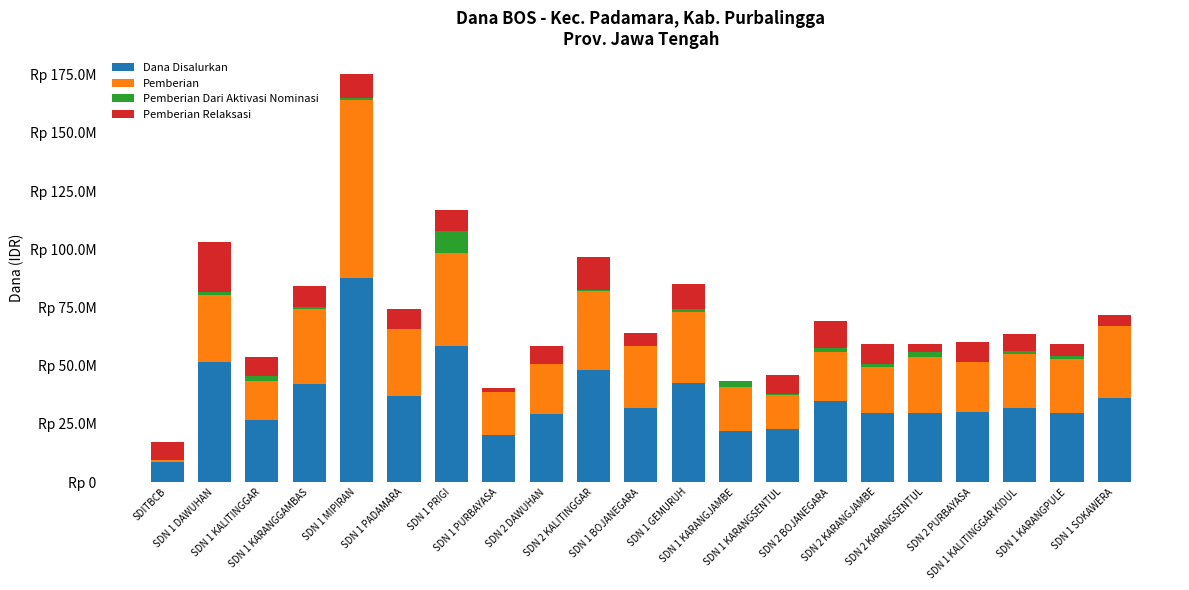

What is the label of the 5th bar from the left?

SDN 1 MIPIRAN